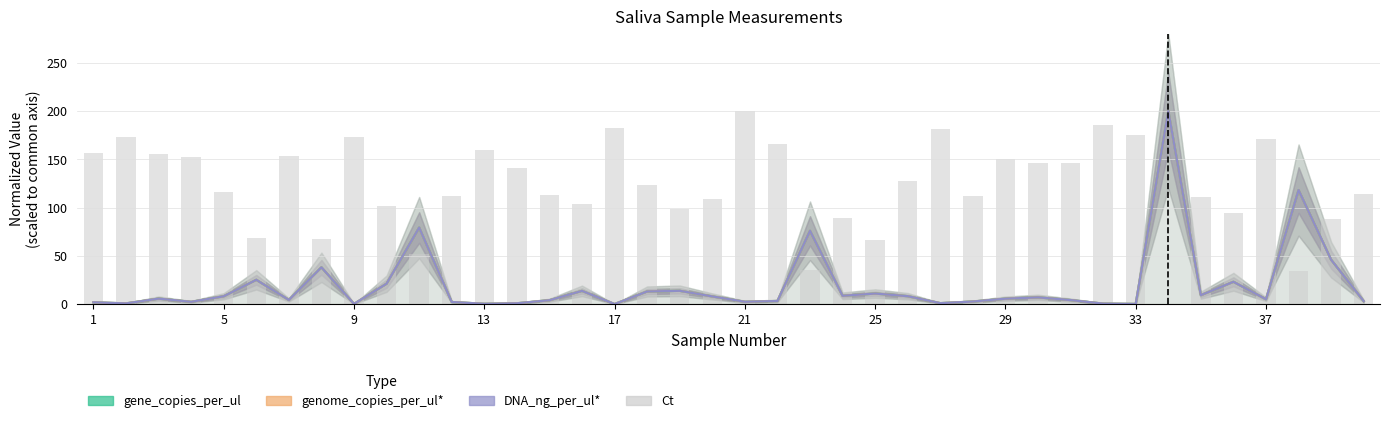

The value of DNA_ng_per_ul* at 29 is 9.9. True or false?

False